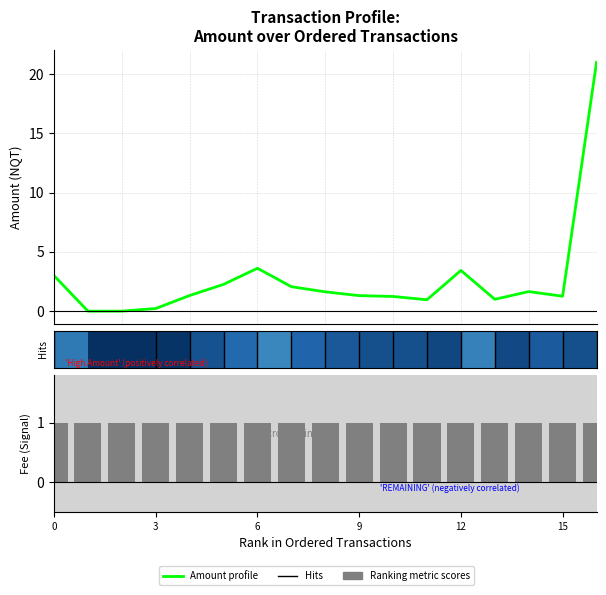

What is the sum of the Ranking metric scores values at 15 and 12?

2.0